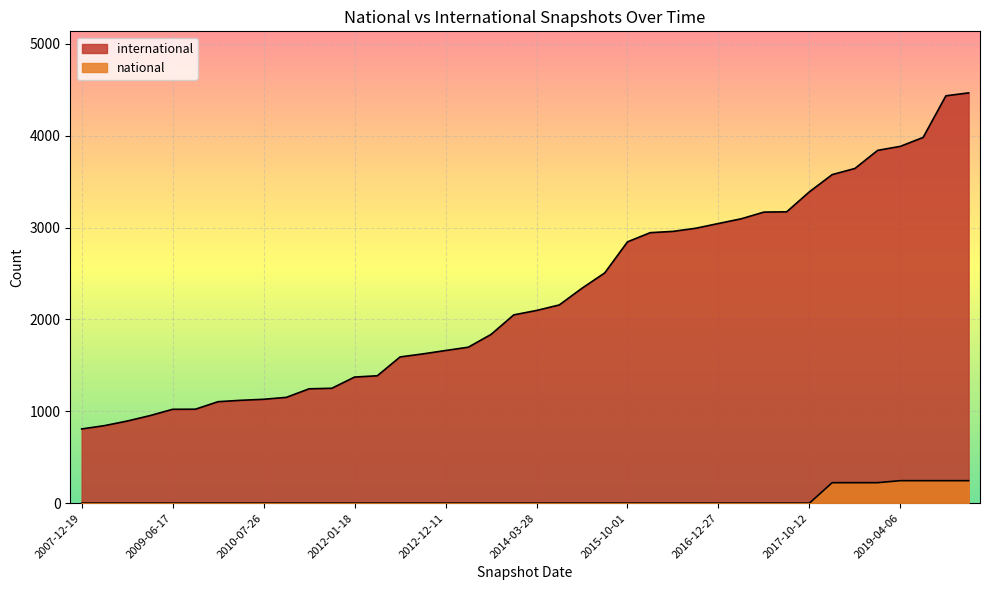

Rank the series at 2008-10-10 from highest to lowest value.

international, national